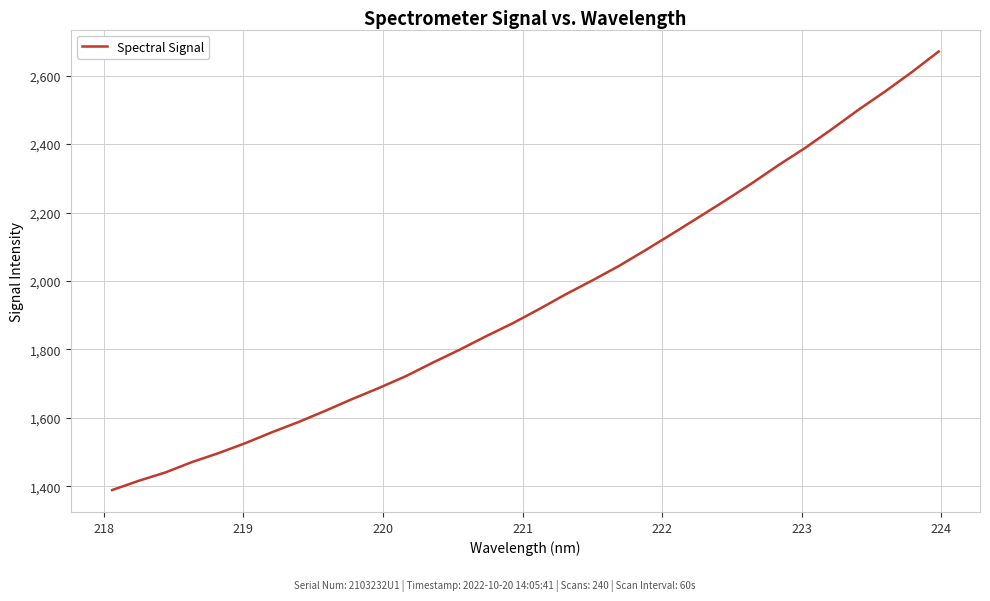

What is the minimum value shown in the chart?

1389.3